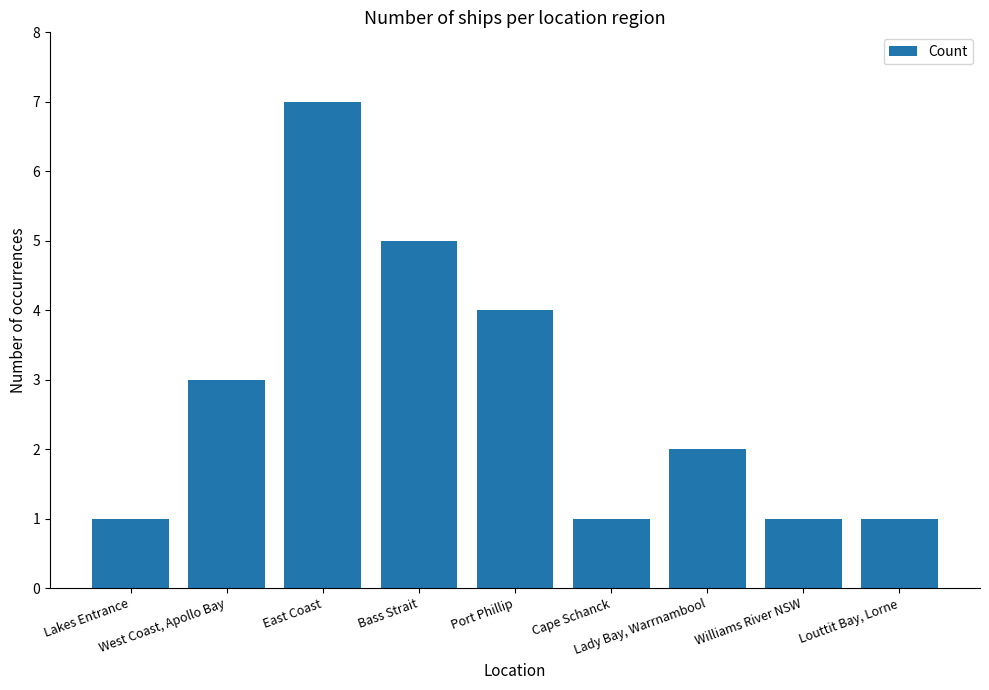

What is the ratio of the value at East Coast to the value at Bass Strait?

1.4